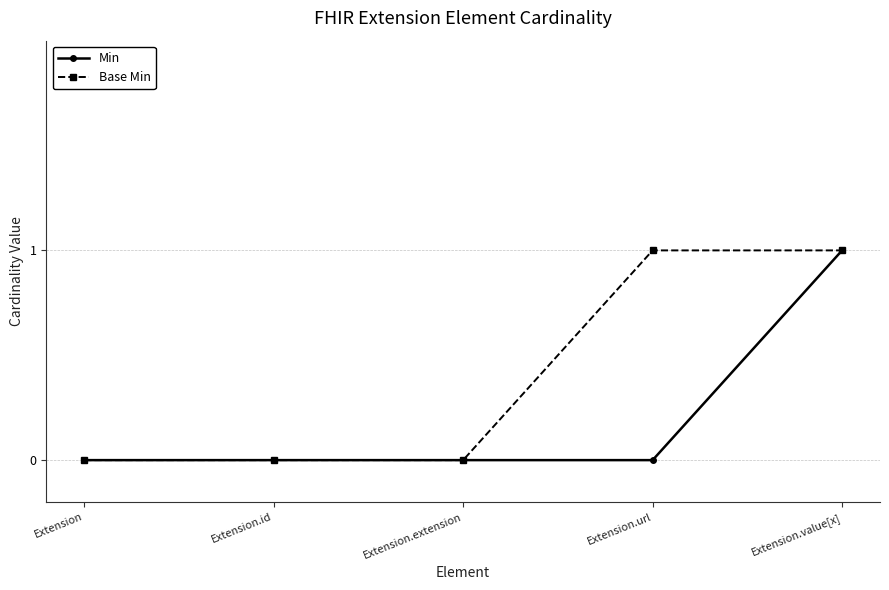

Rank the series by their average value, from lowest to highest.

Min, Base Min